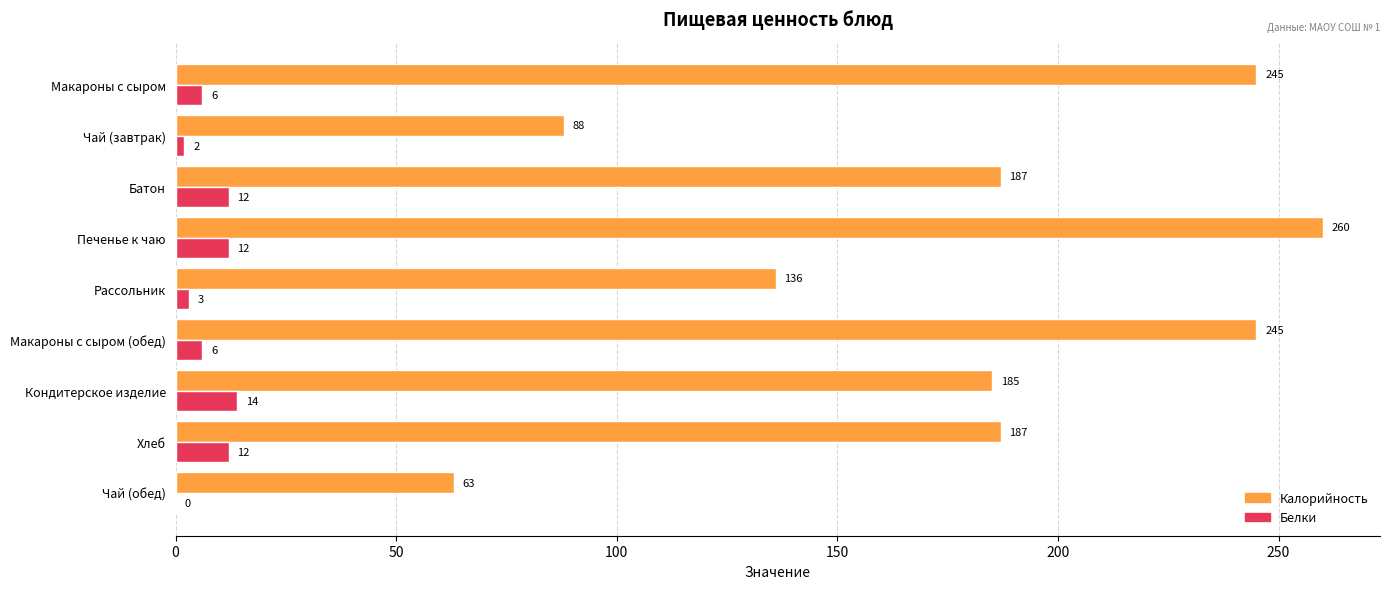

How many positive values does the Белки series have?

8